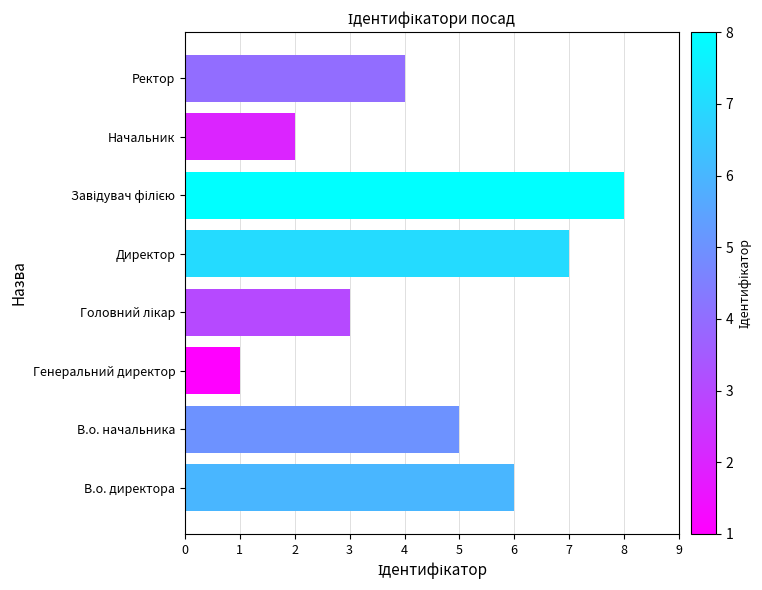

At which label is the value closest to 4?

Ректор